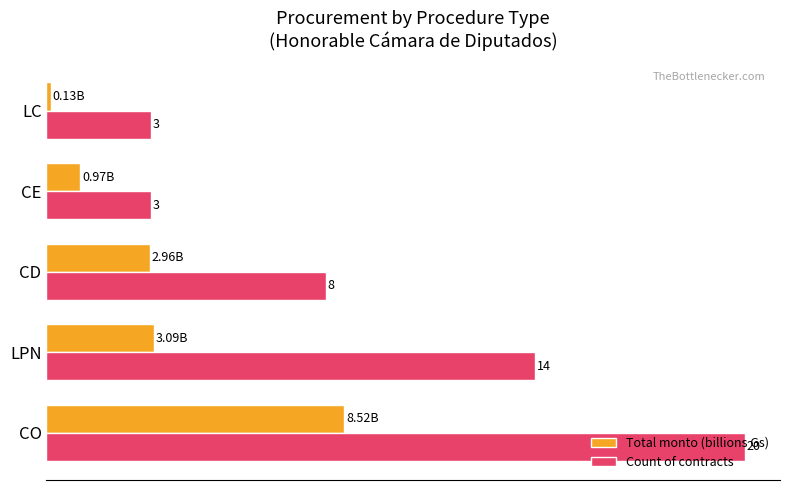

Rank the series by their maximum value, from lowest to highest.

Total monto (billions Gs), Count of contracts